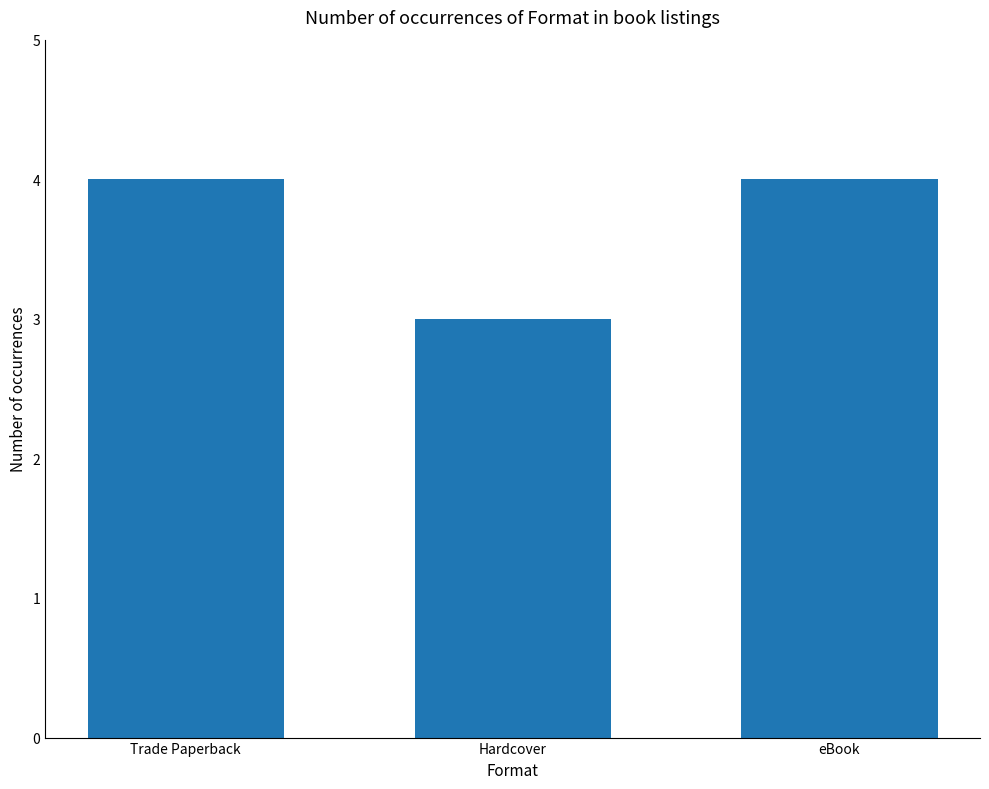

What is the average value?

4